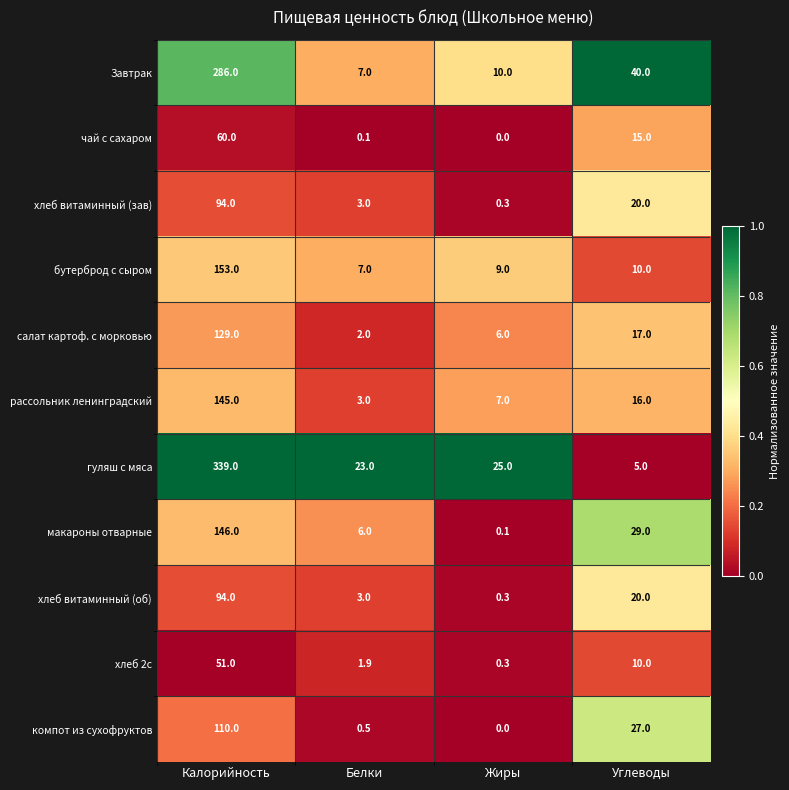

How many series are shown in this chart?

11